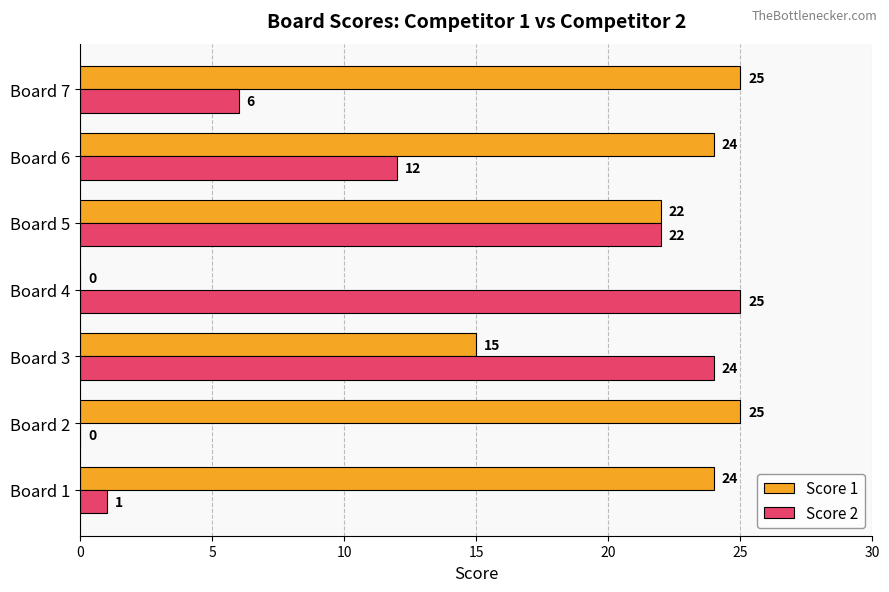

The value of Score 2 at Board 4 is 25. True or false?

True